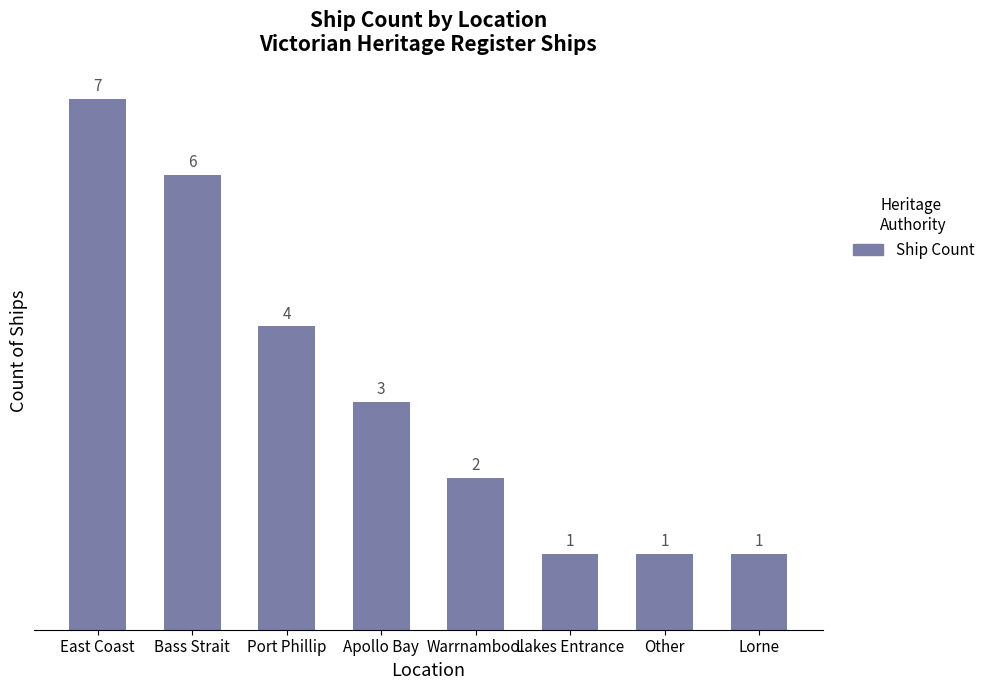

Reading right to left, extract all data points from this chart.

1	1	1	2	3	4	6	7